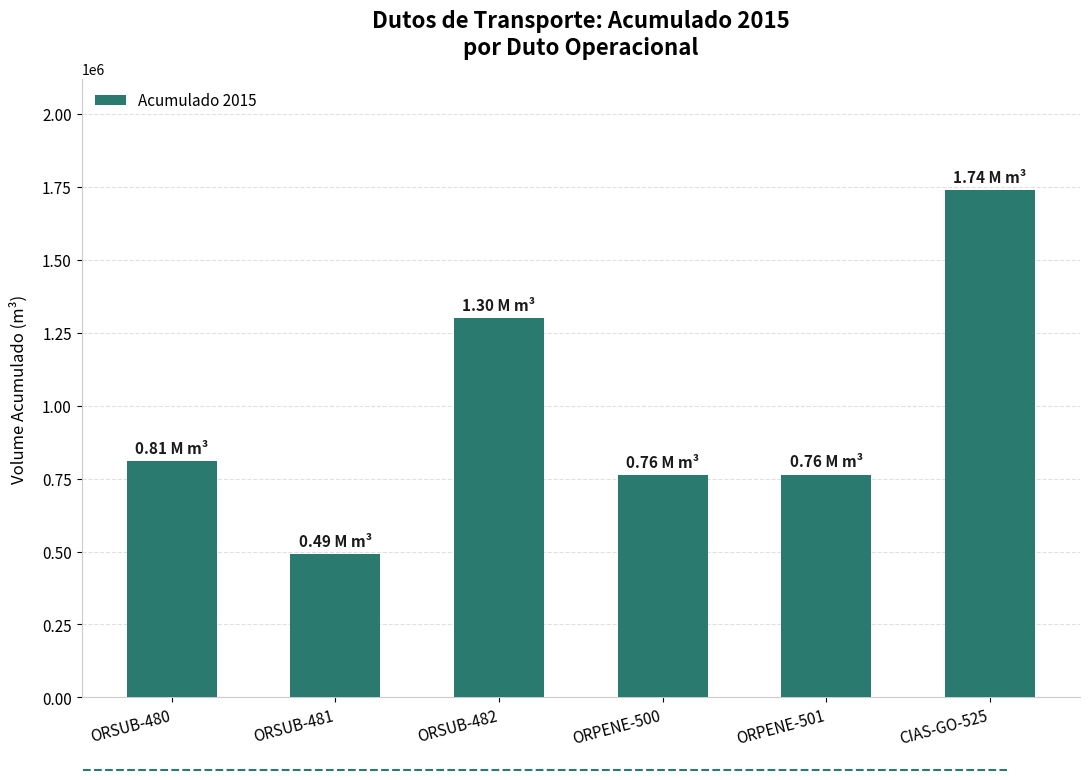

Between ORSUB-480 and ORSUB-481, which is larger?

ORSUB-480